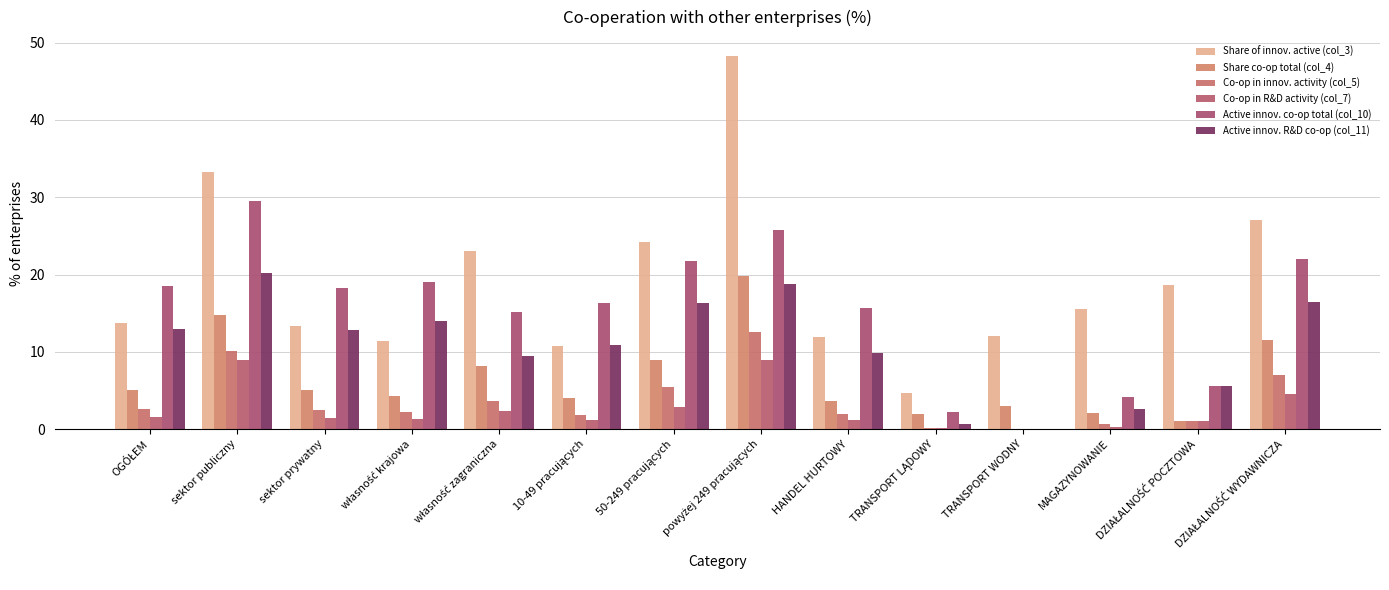

At which label does Share of innov. active (col_3) first exceed 15?

sektor publiczny